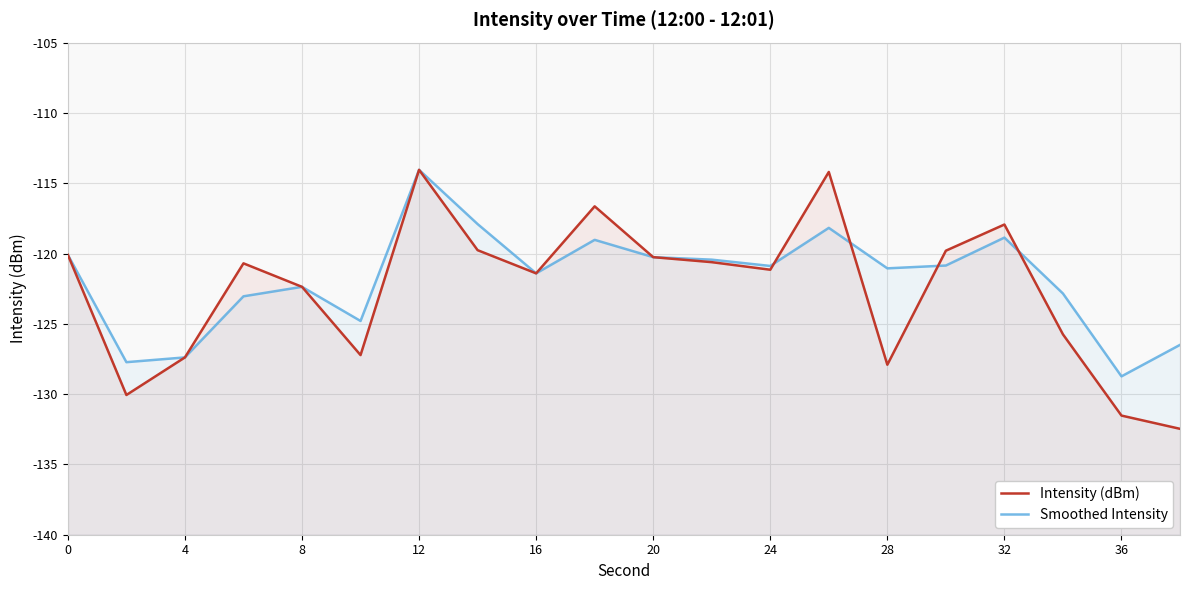

How many intersections are there between Intensity (dBm) and Smoothed Intensity?

4